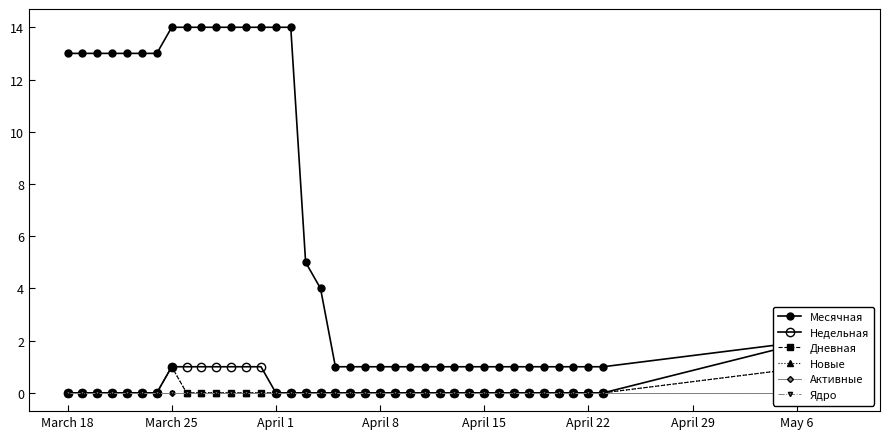

Which series has the largest total across all categories?

Месячная